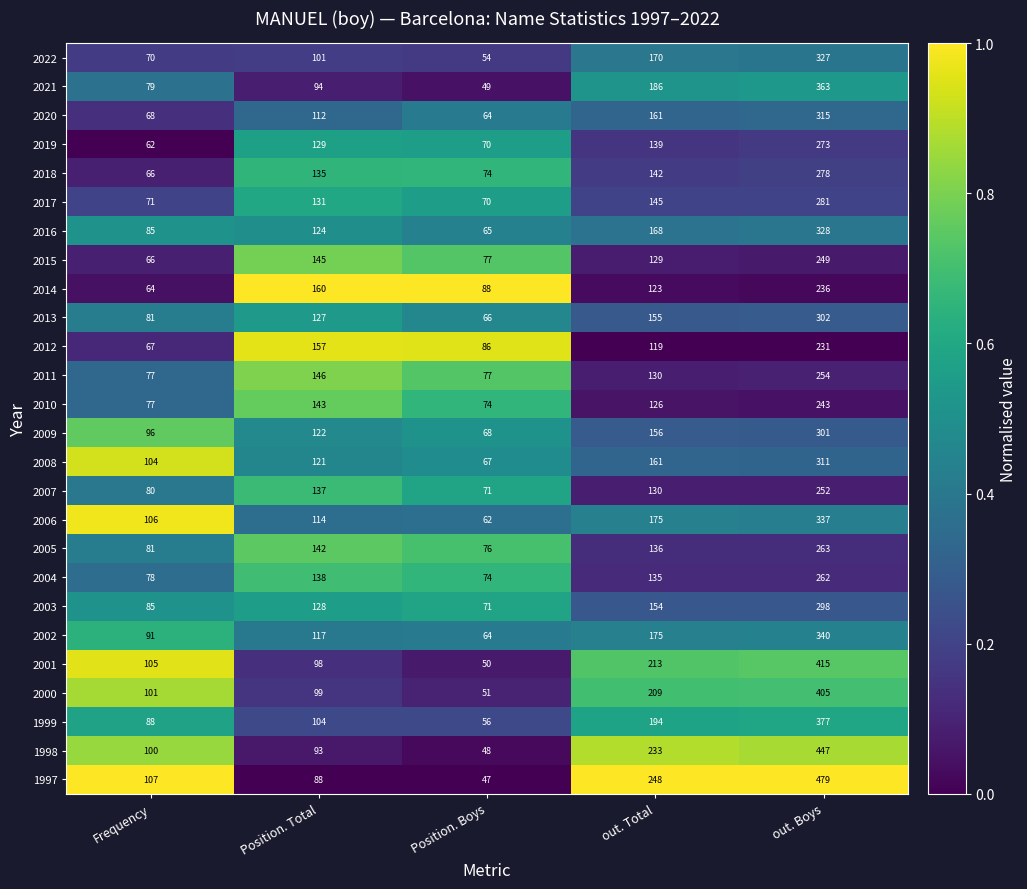

What is the highest value of the 1998 series?

447